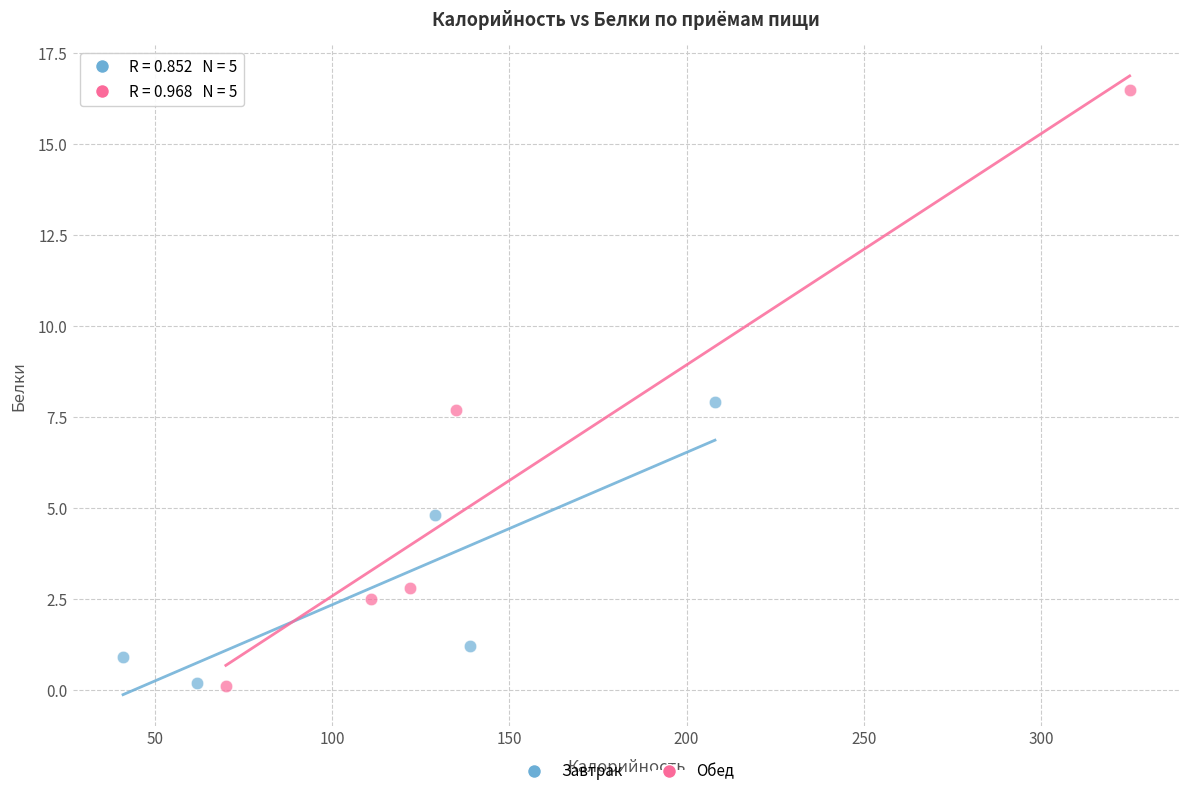

Which series reaches the maximum Y coordinate?

Обед